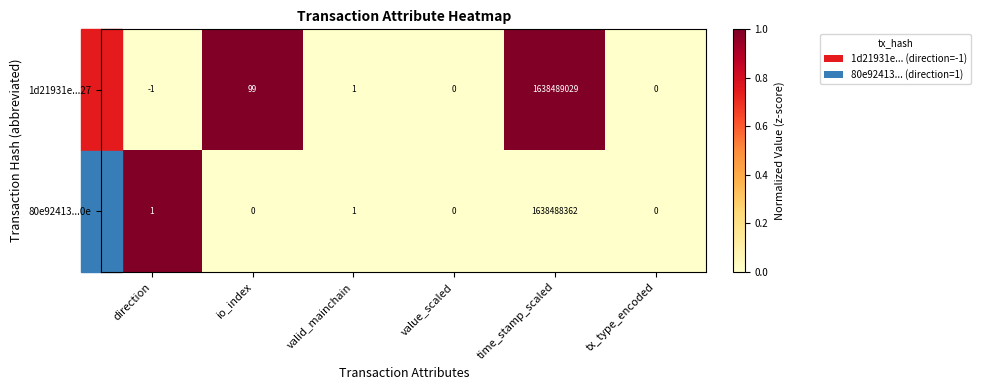

Which series has the largest range (max minus min)?

1d21931e...27